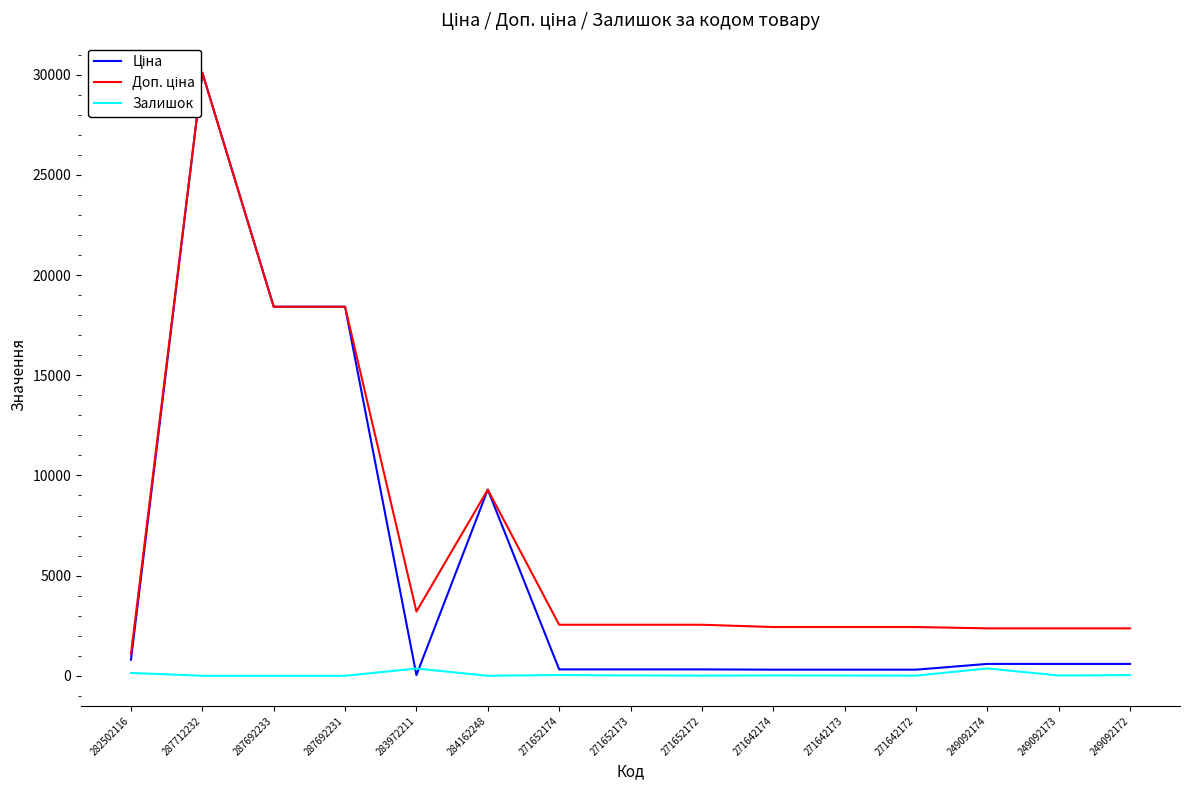

What is the difference between the Залишок values at 271652172 and 287692231?

5